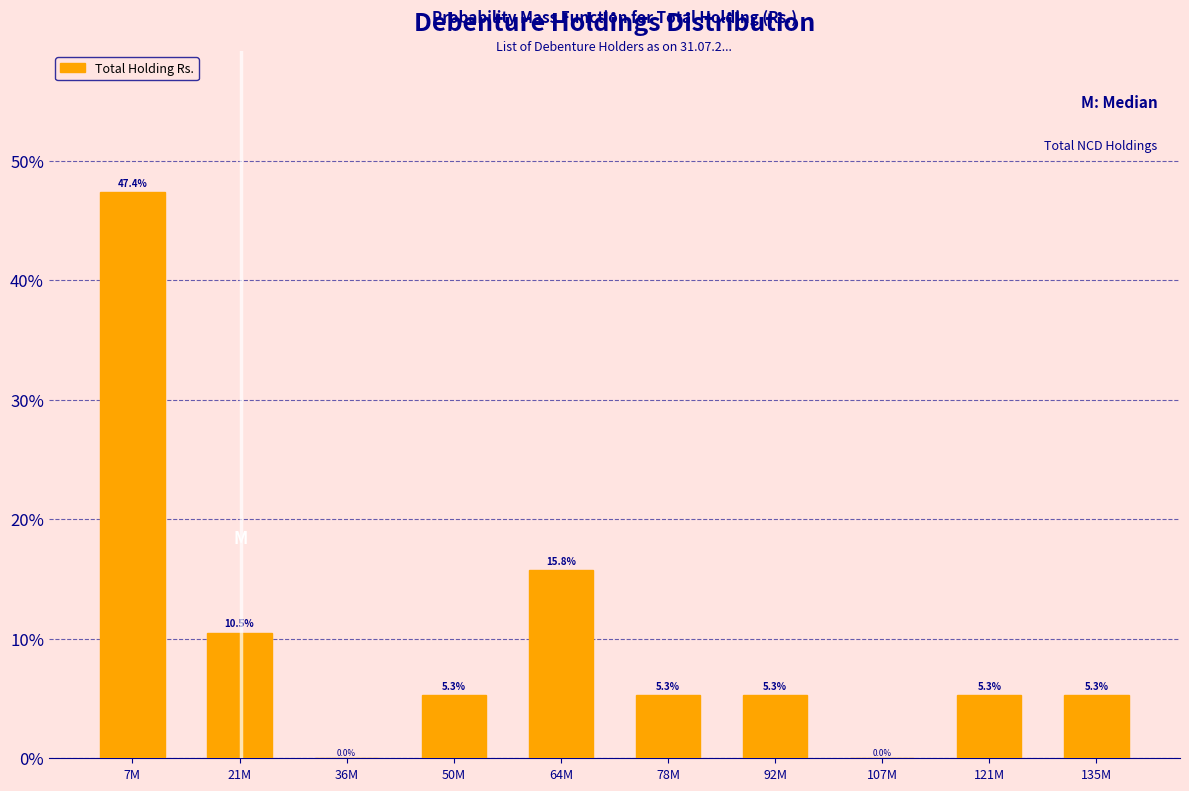

Reading left to right, what are all the values shown in this chart?

7M=47.4	21M=10.5	36M=0.0	50M=5.3	64M=15.8	78M=5.3	92M=5.3	107M=0.0	121M=5.3	135M=5.3